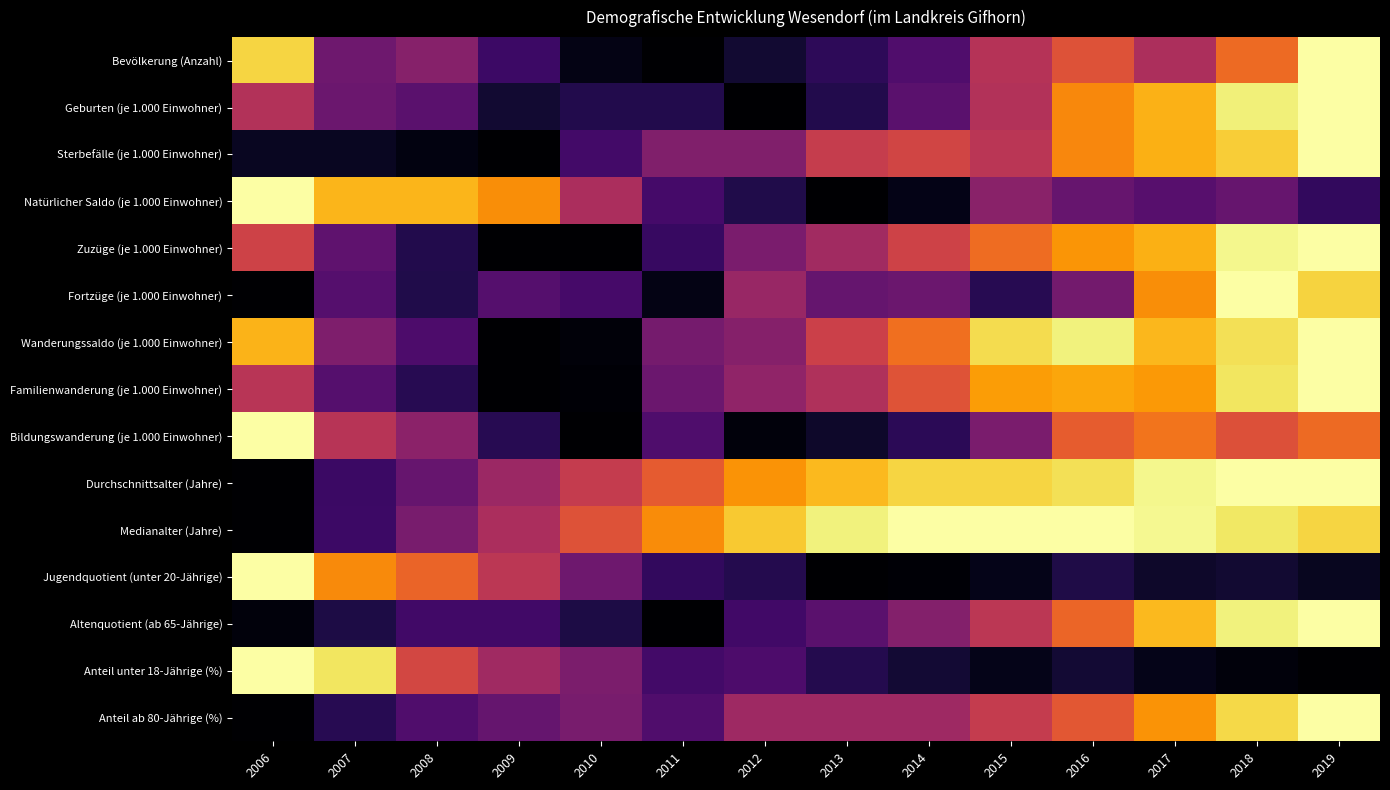

What is the spread (max minus min) of values at 2015?

1.0